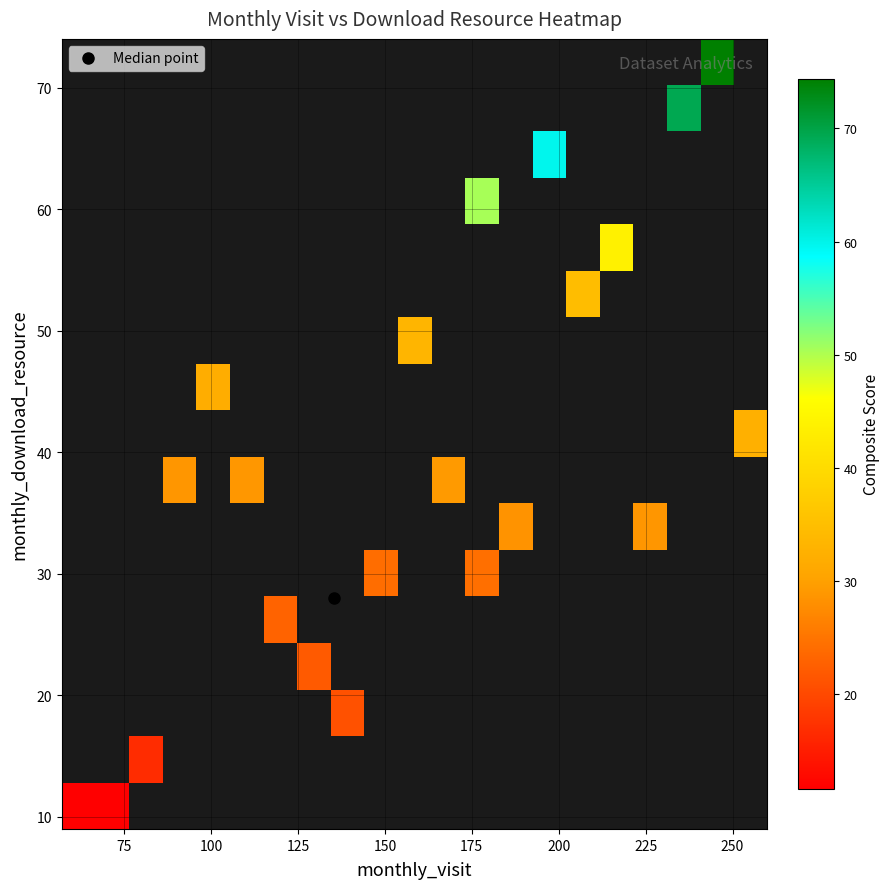

At how many categories does at least one series exceed 12?

19